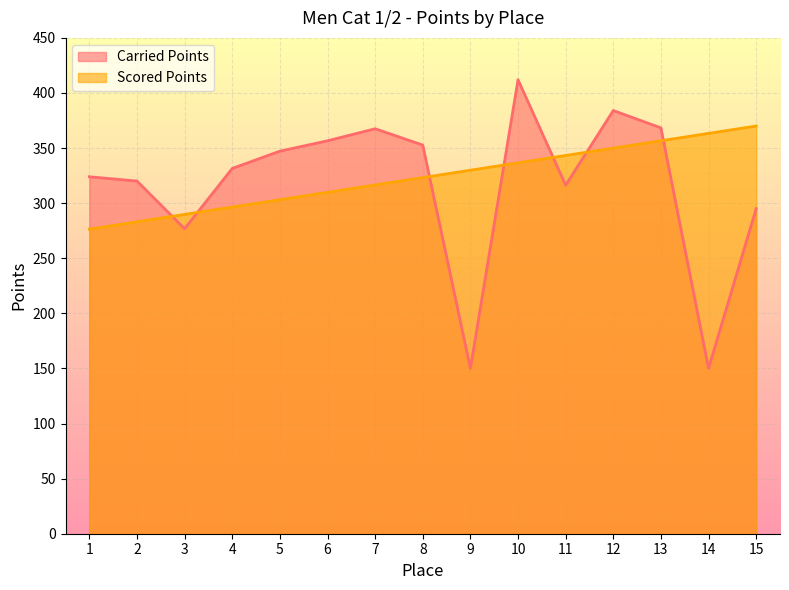

At 4, list the series in order from smallest to largest.

Scored Points, Carried Points